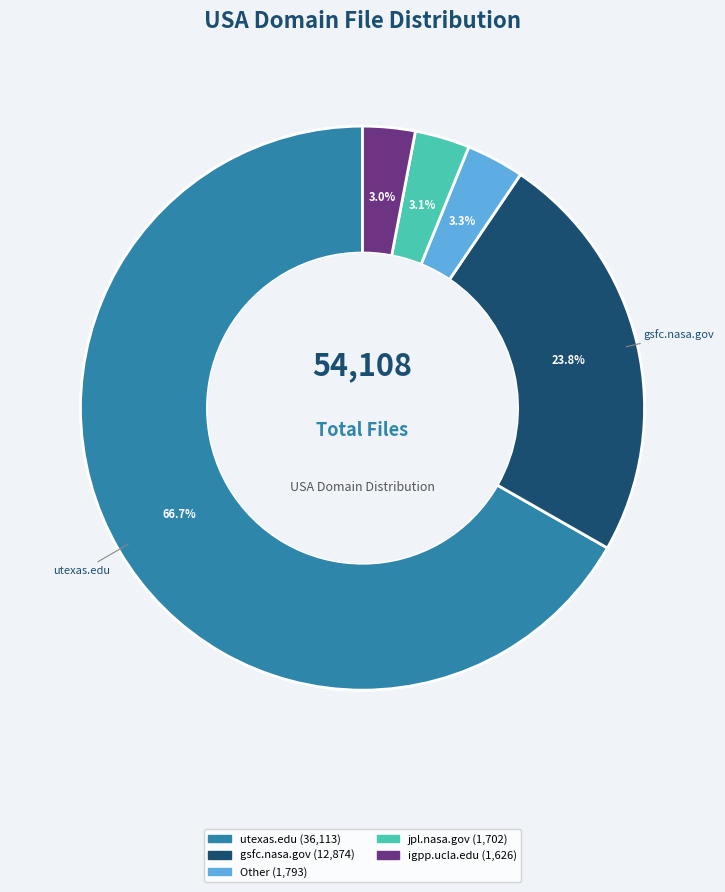

Is there any slice that represents more than half of the pie?

Yes